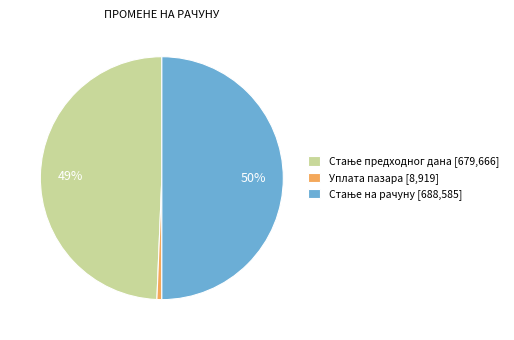

How many slices are in this pie chart?

3